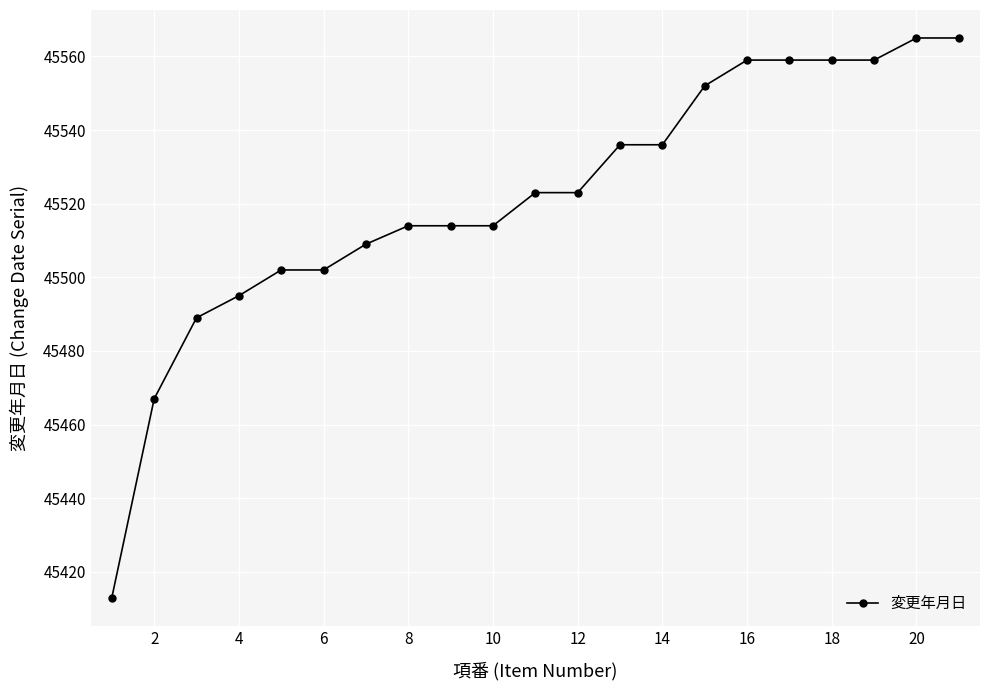

What is the difference between the maximum and minimum values?

152